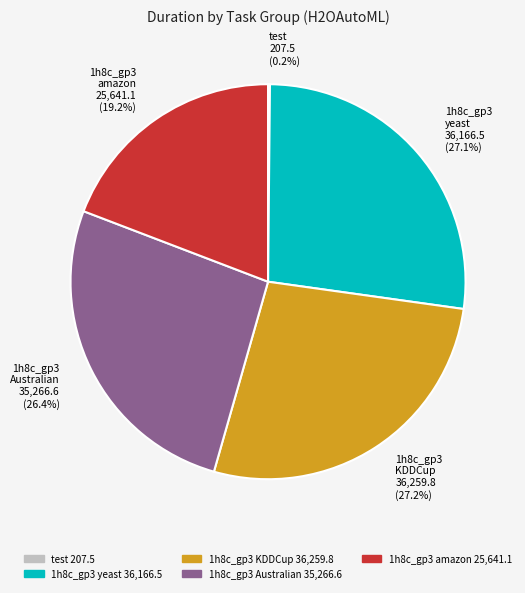

Approximately how many times larger is the value at 1h8c_gp3 Australian 35,266.6 (26.4%) compared to 1h8c_gp3 amazon 25,641.1 (19.2%)?

1.4